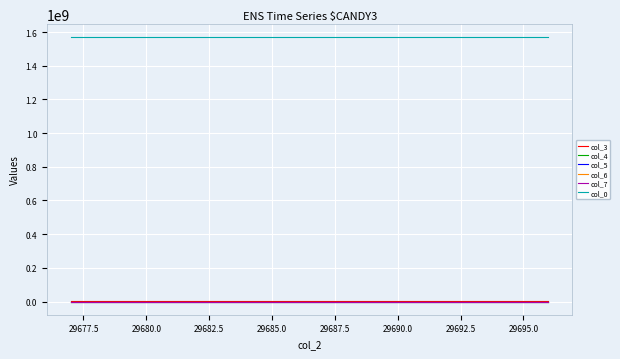

Which series has the largest total across all categories?

col_0